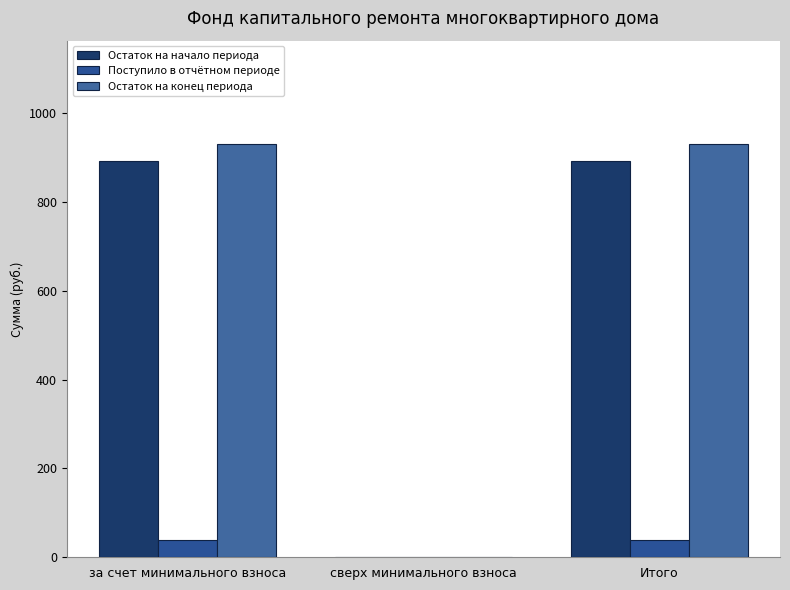

Which series has the largest total across all categories?

Остаток на конец периода